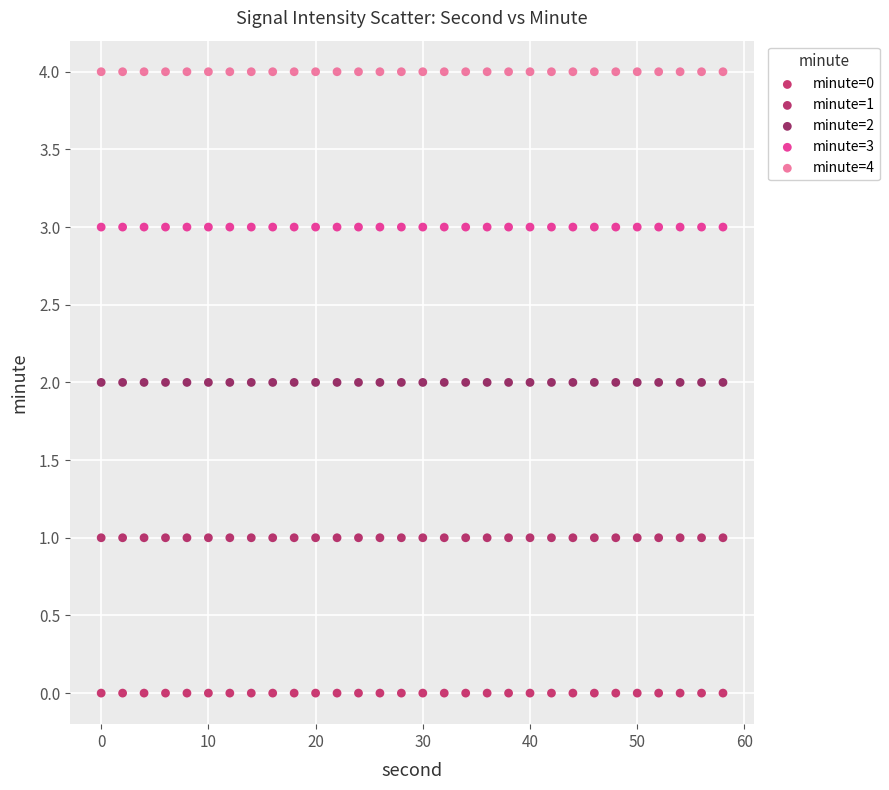

What are all the series names shown in the legend?

minute=0, minute=1, minute=2, minute=3, minute=4